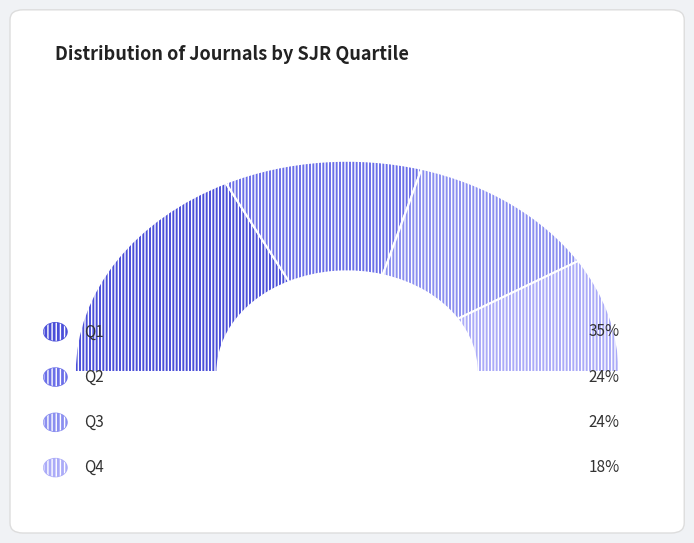

Count the number of slices in the pie.

4